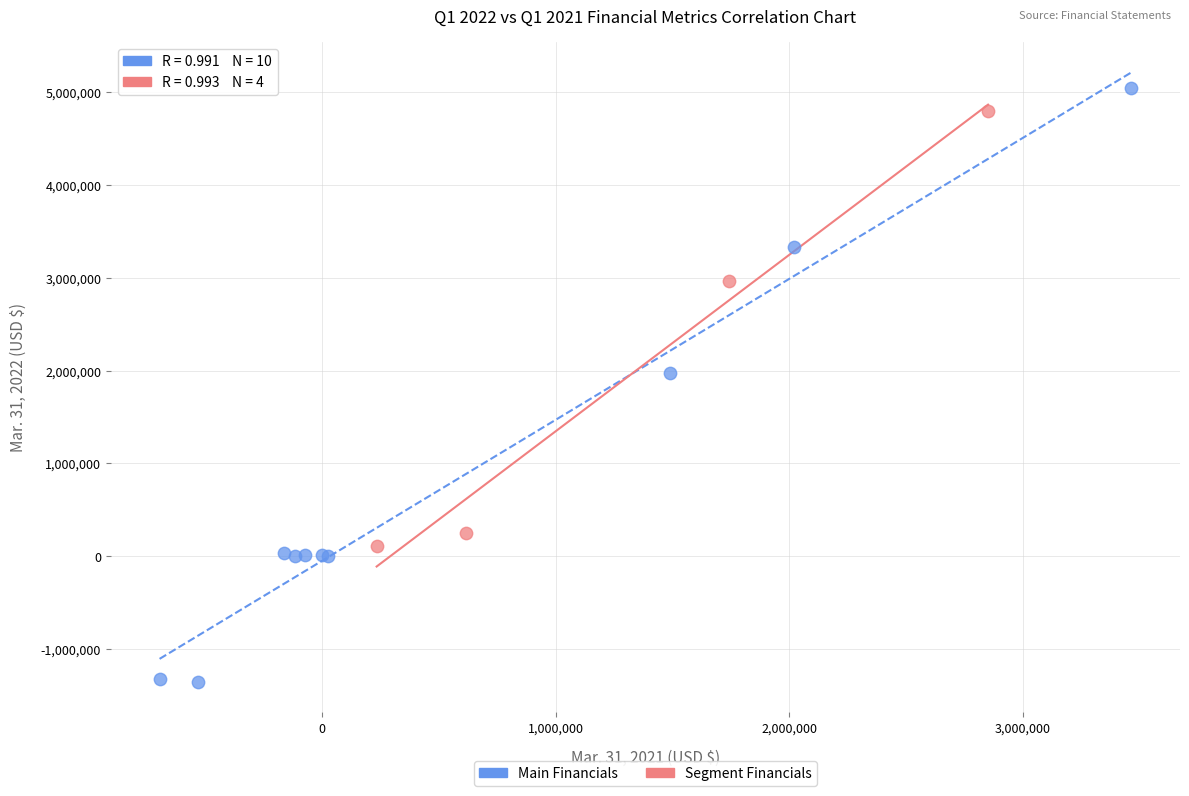

Which series has the largest Y range (max minus min)?

Main Financials